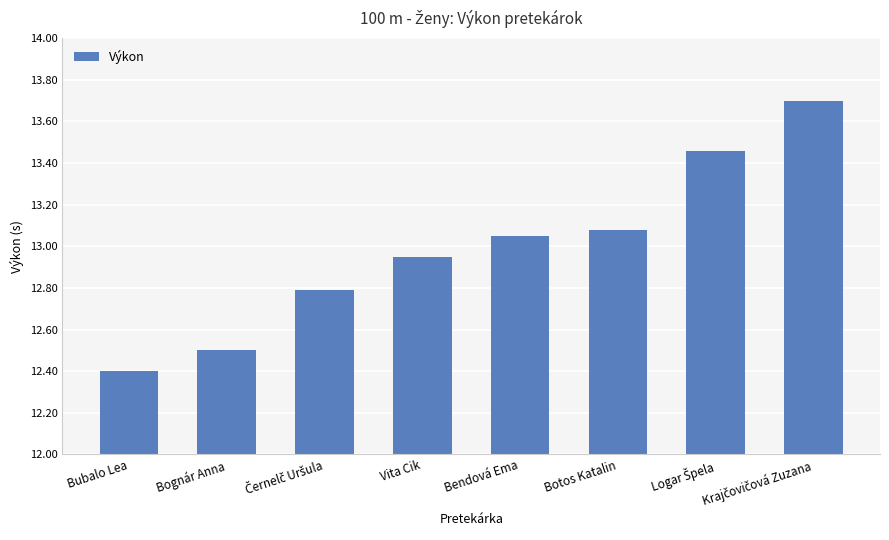

What is the ratio of the value at Vita Cik to the value at Botos Katalin?

1.0